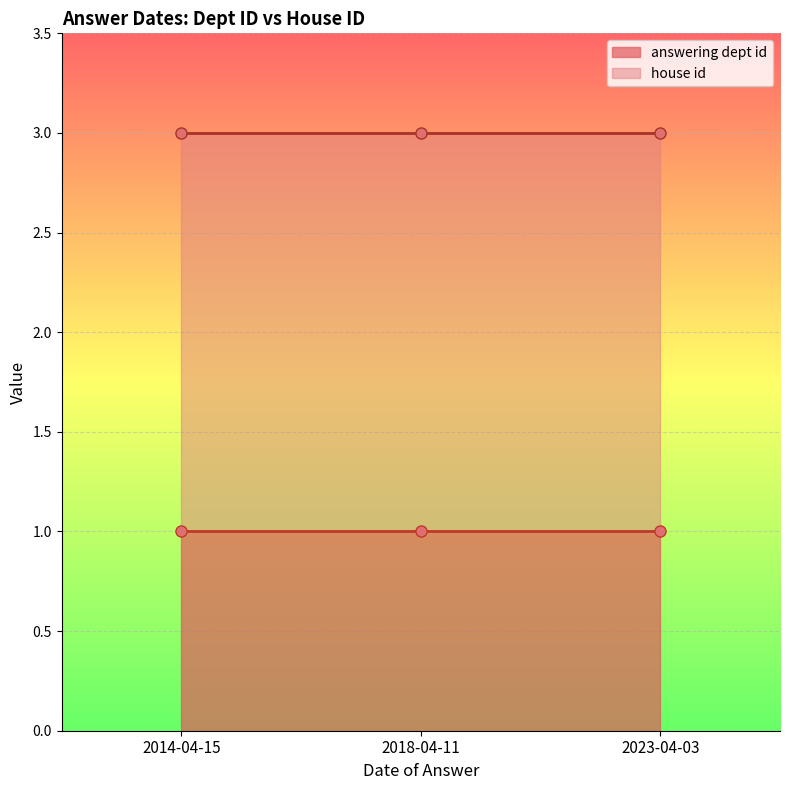

How many series are shown in this chart?

2